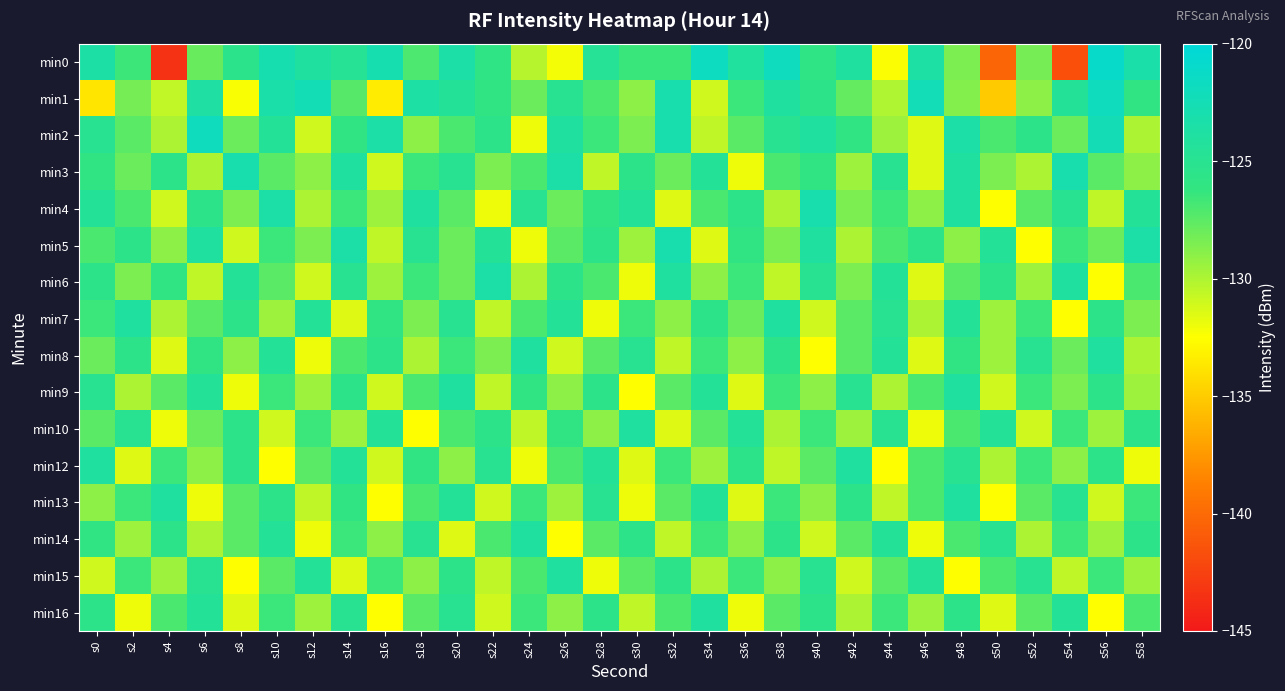

Rank the series at s56 from lowest to highest value.

min6, min16, min13, min4, min10, min14, min5, min3, min15, min7, min9, min12, min8, min2, min1, min0